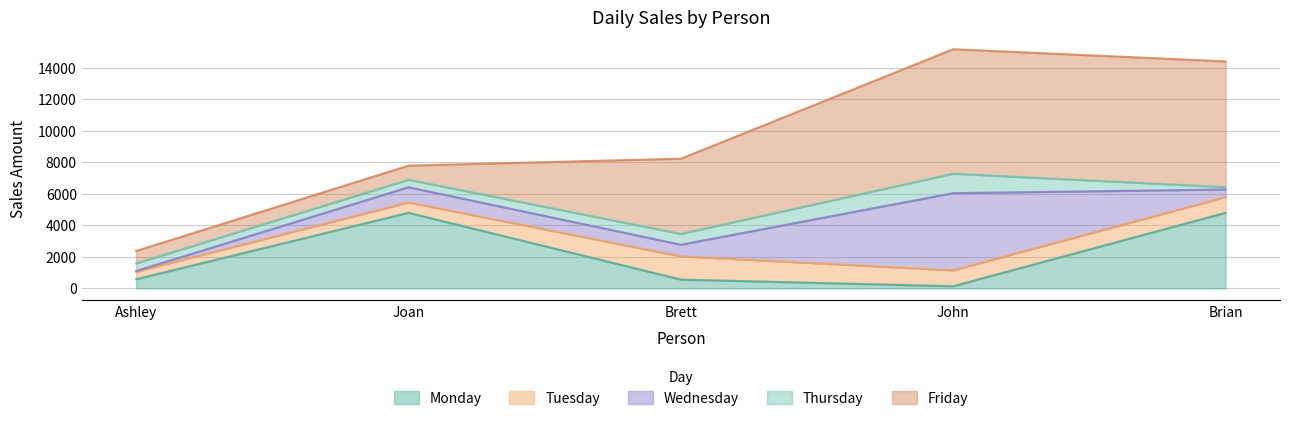

List the series in order of their peak value, highest first.

Friday, Wednesday, Monday, Tuesday, Thursday